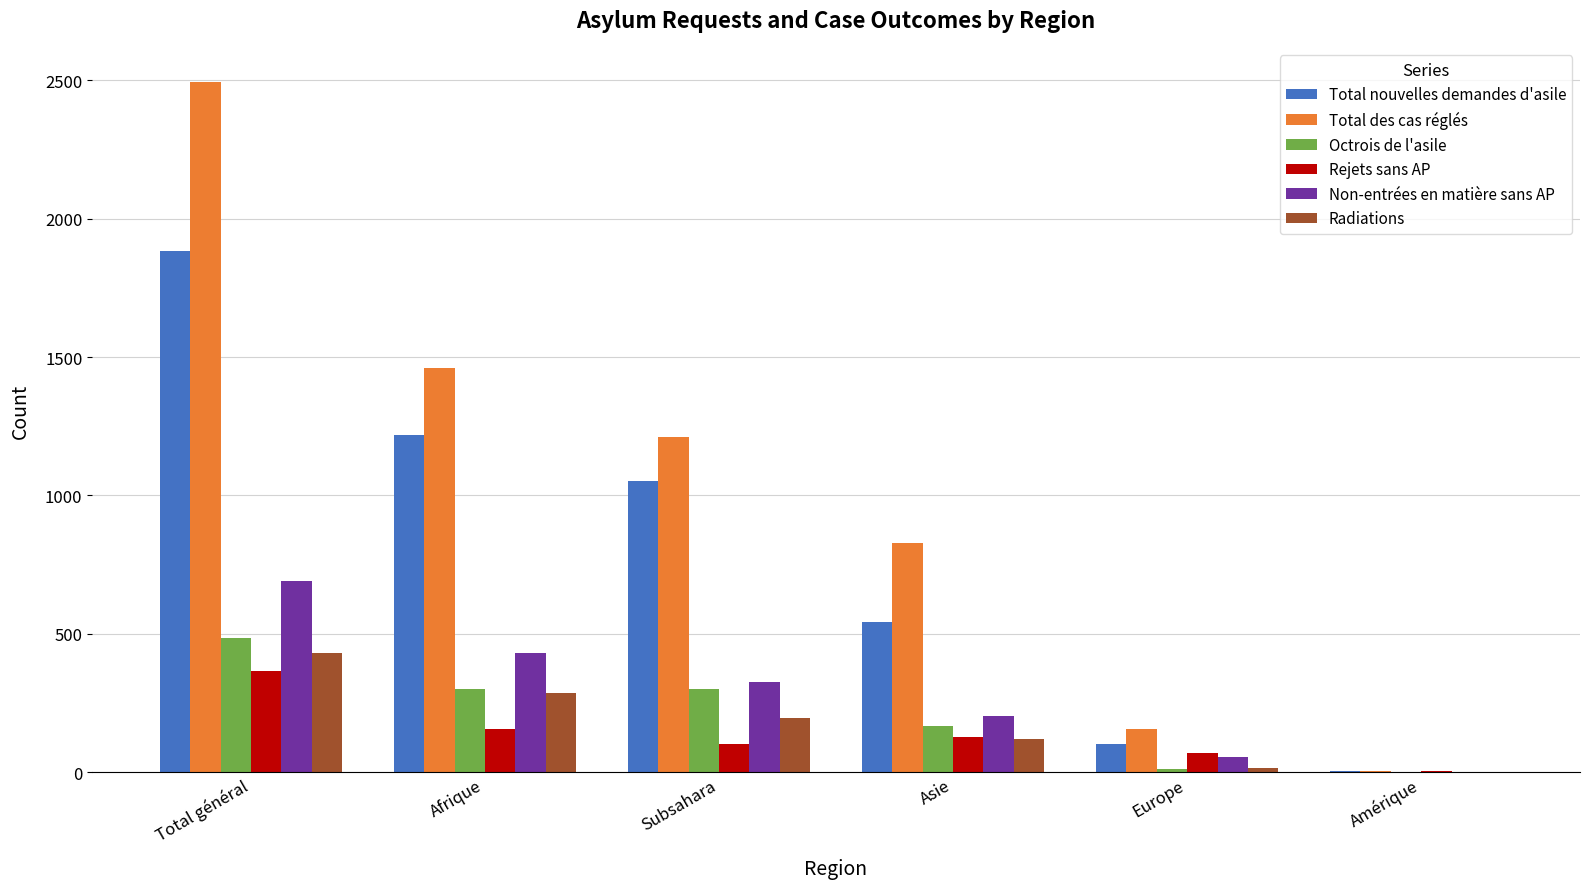

At which category is the sum across all series the highest?

Total général